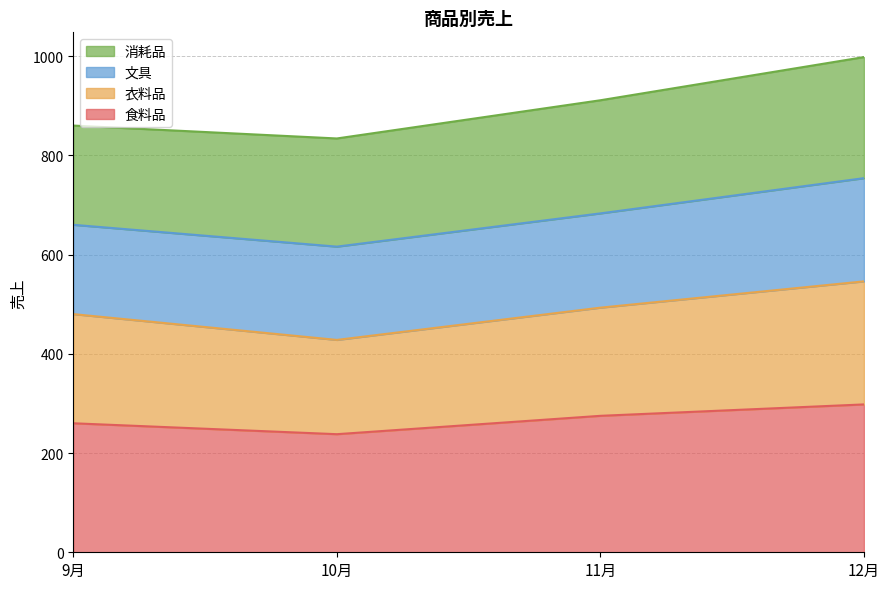

True or false: 食料品 has a value of 260 at 9月.

True